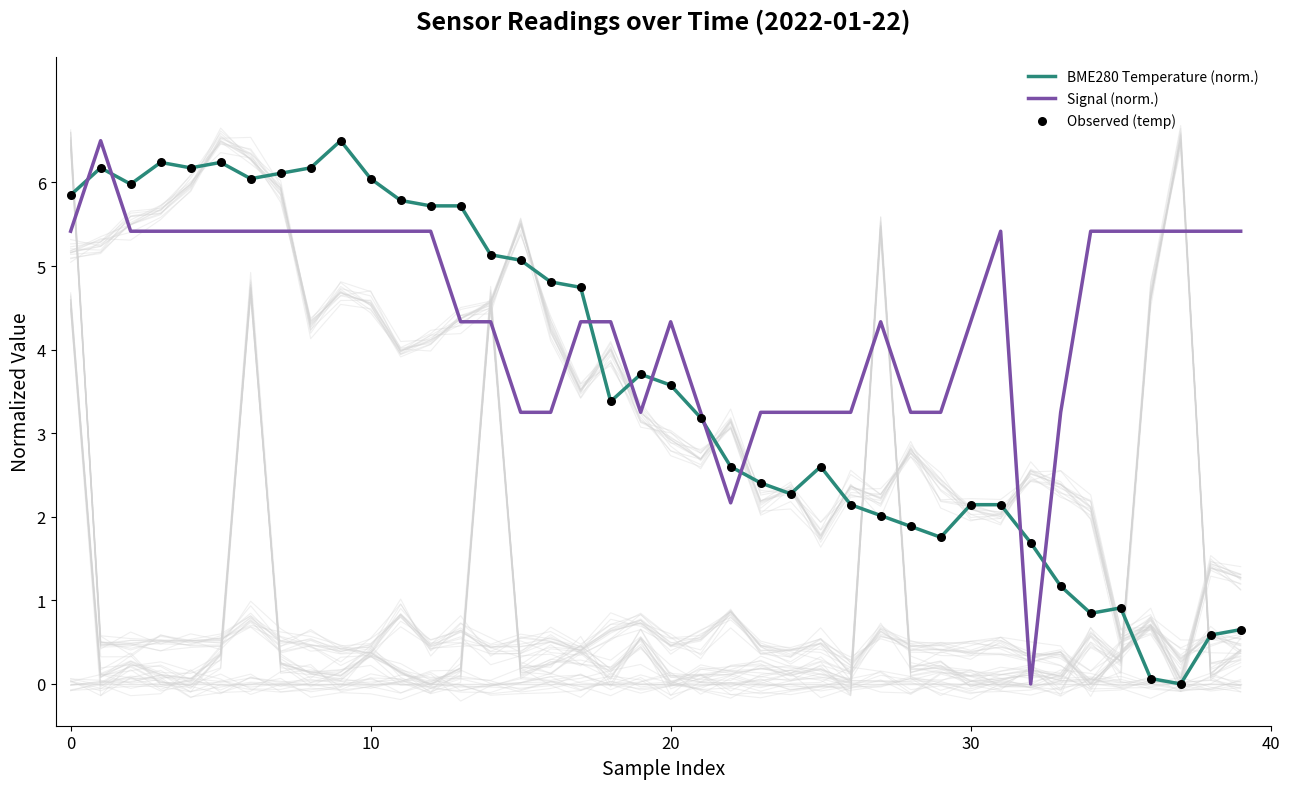

Which series contains the lowest Y value?

BME280 Temperature (norm.)